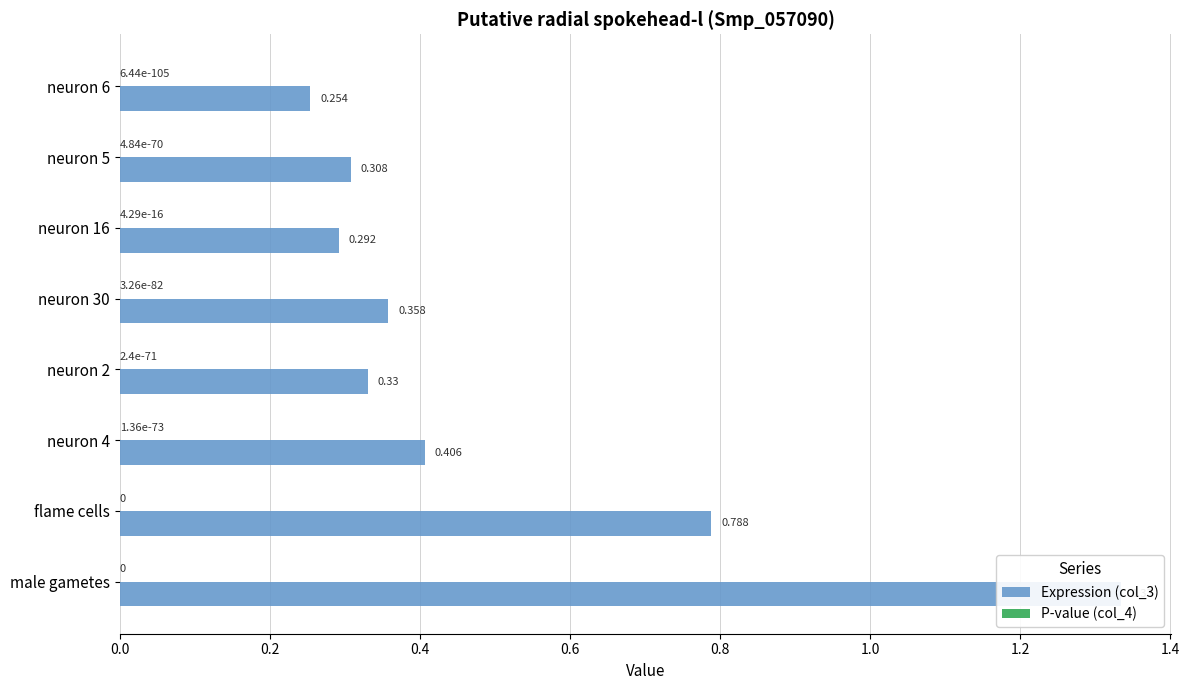

At how many categories does at least one series exceed 0?

8